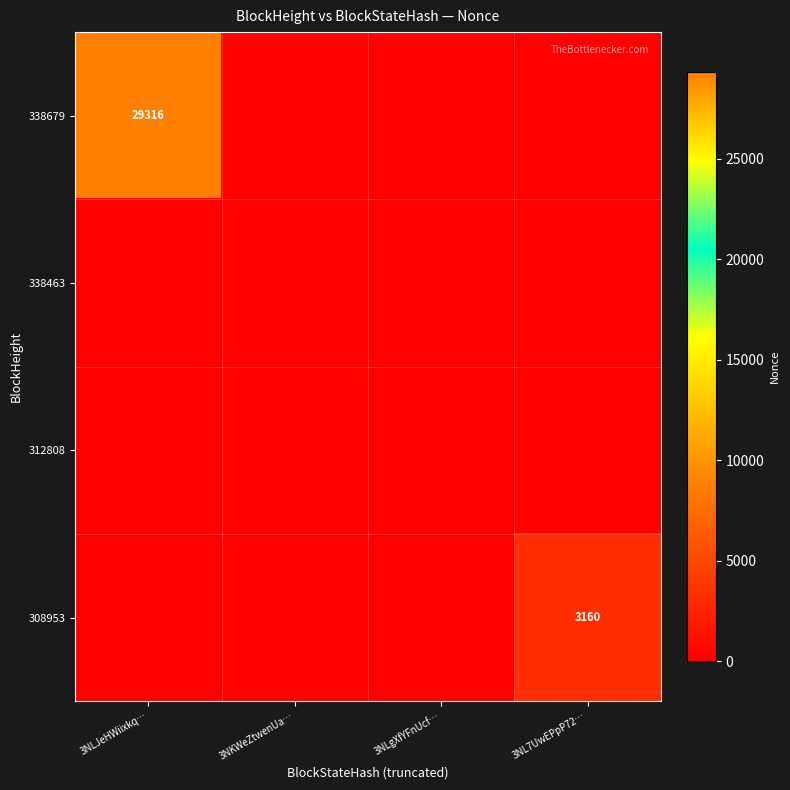

Is it true that 338679 equals 29316 at 3NLJeHWiixkq…?

True